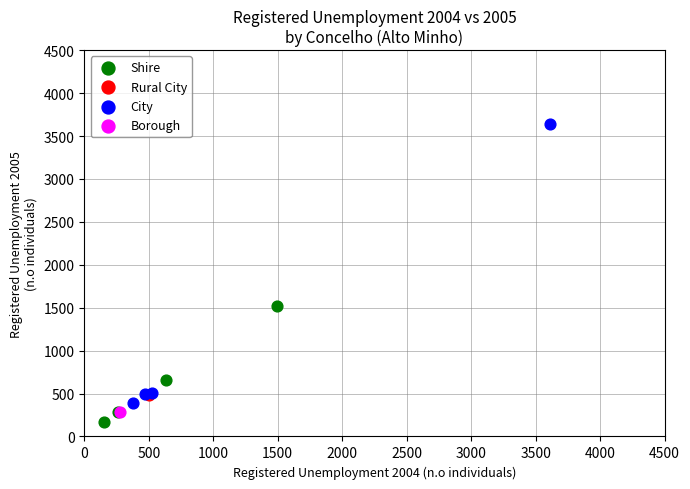

What are all the series names shown in the legend?

Shire, Rural City, City, Borough